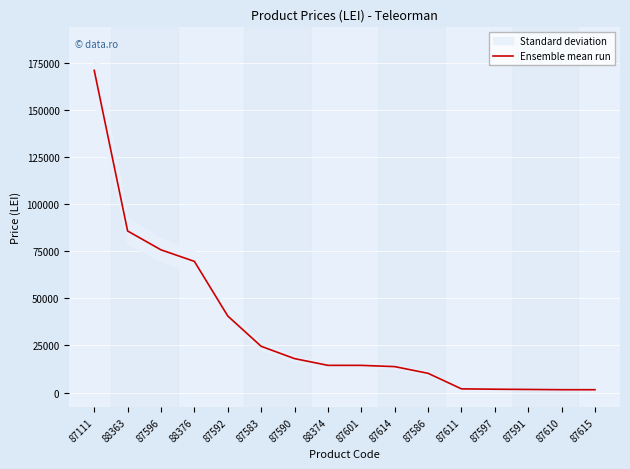

Which category has the lowest value across all series?

87610